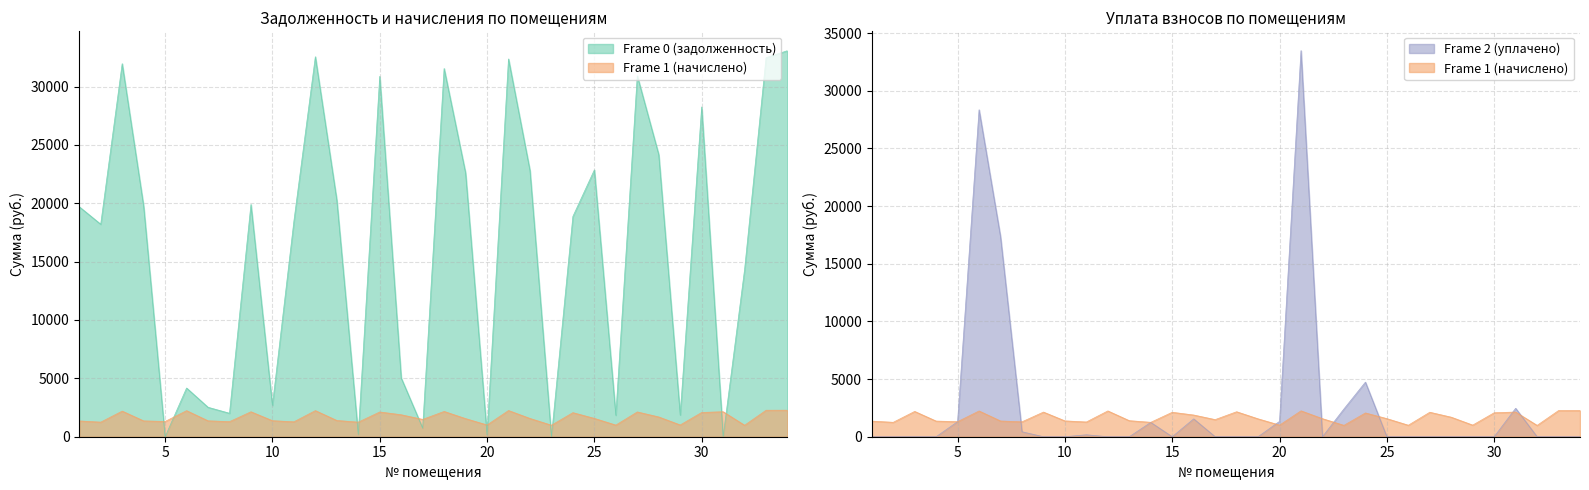

At which category does Frame 1 (начислено) reach its first local valley?

2